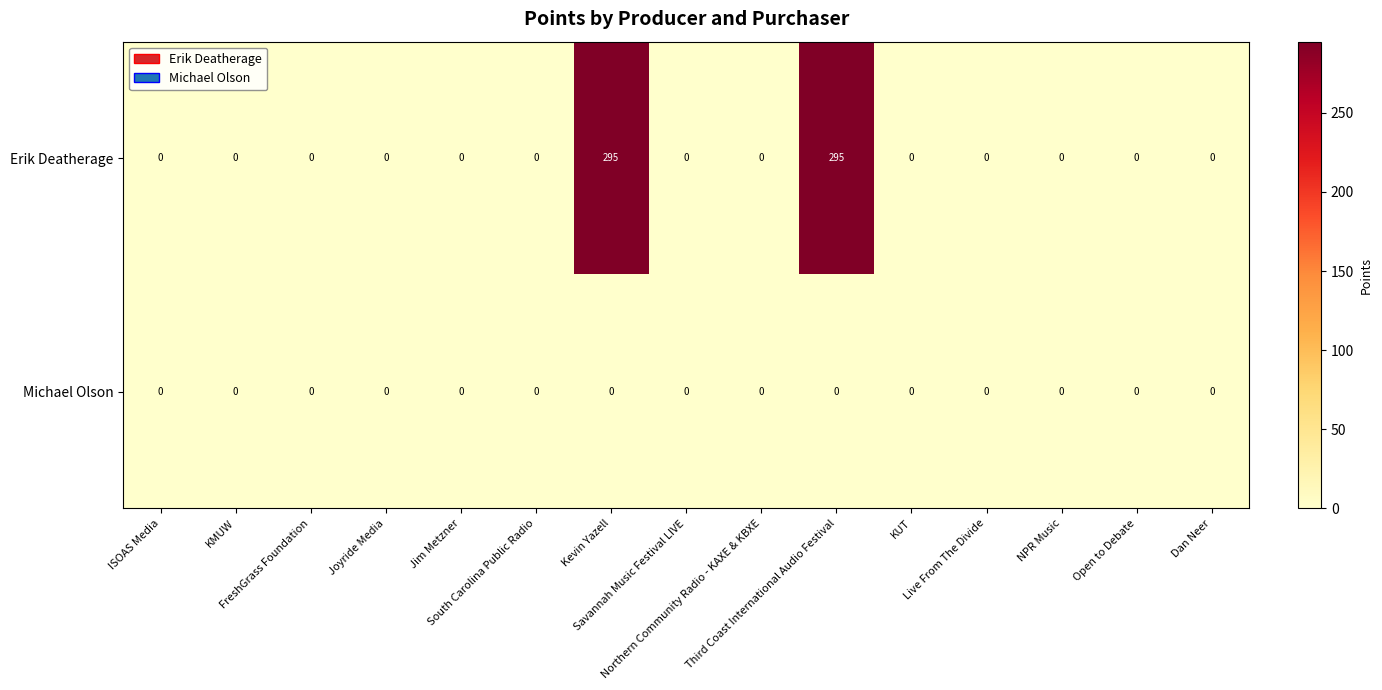

What is the greatest value displayed?

295